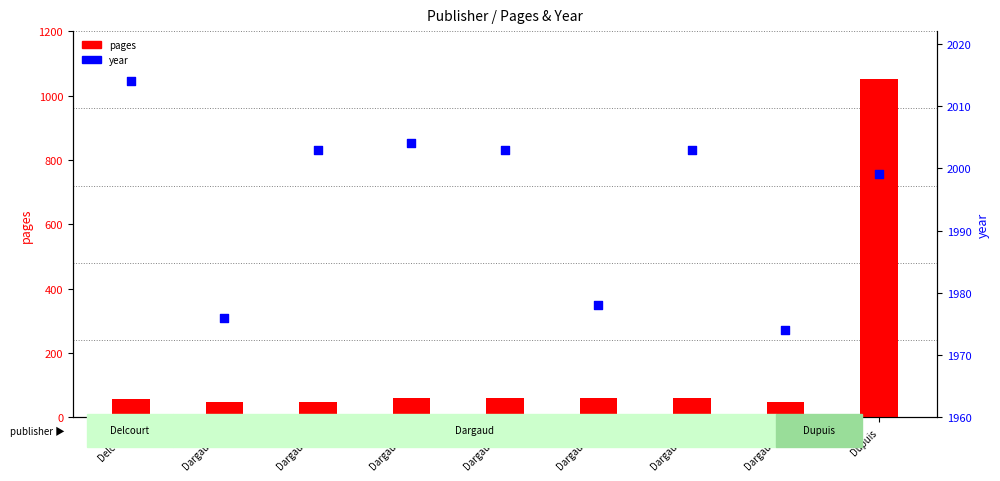

Which series reaches the minimum Y coordinate?

pages